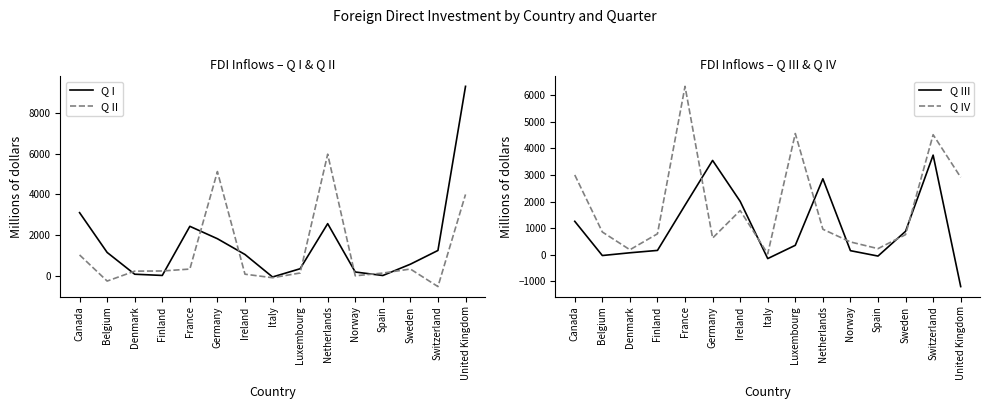

What is the minimum value shown in the chart?

-1195